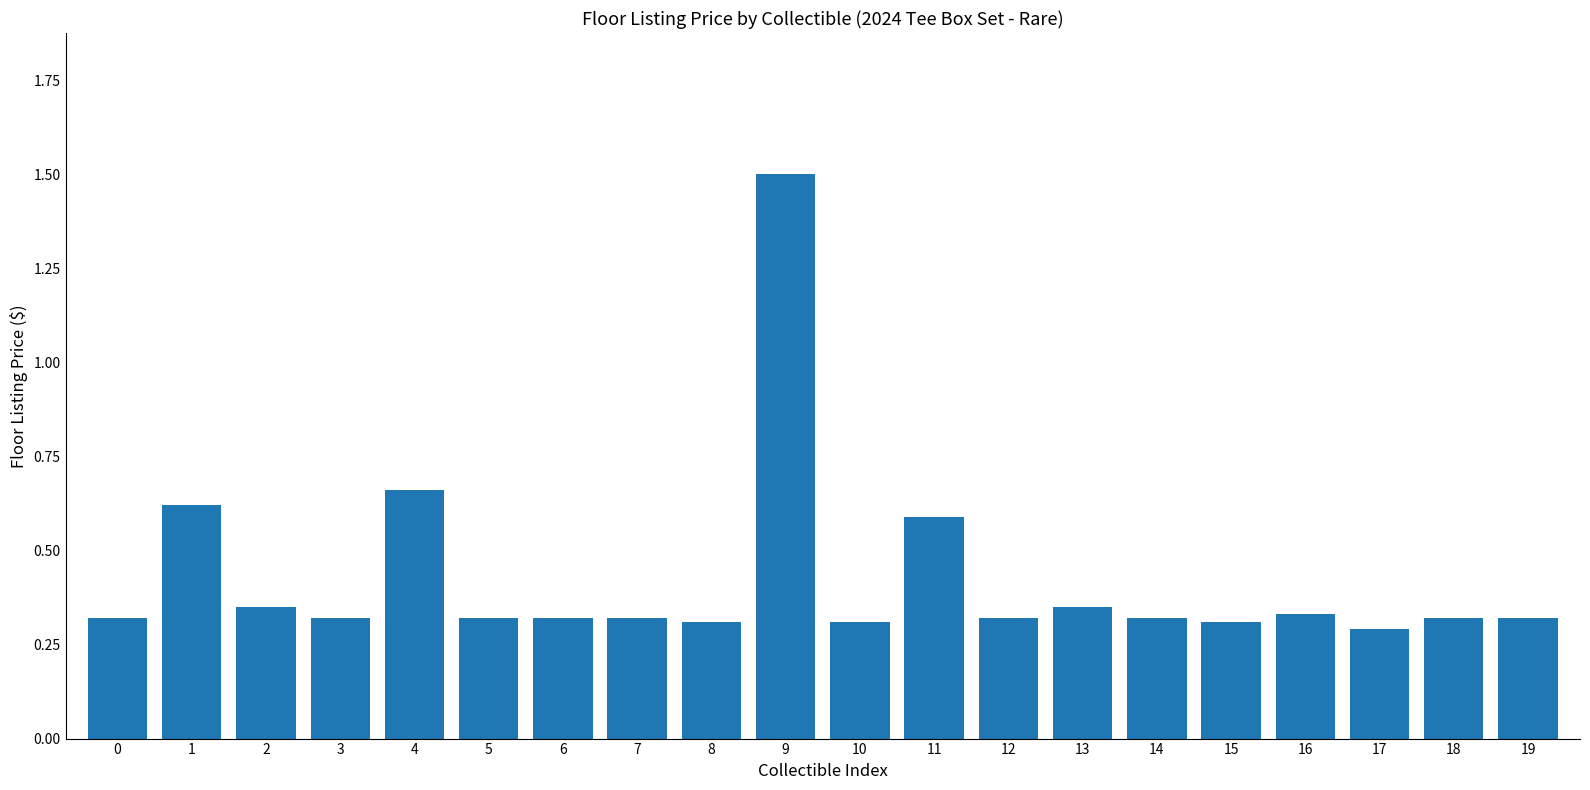

What is the difference between the second highest and minimum values?

0.4